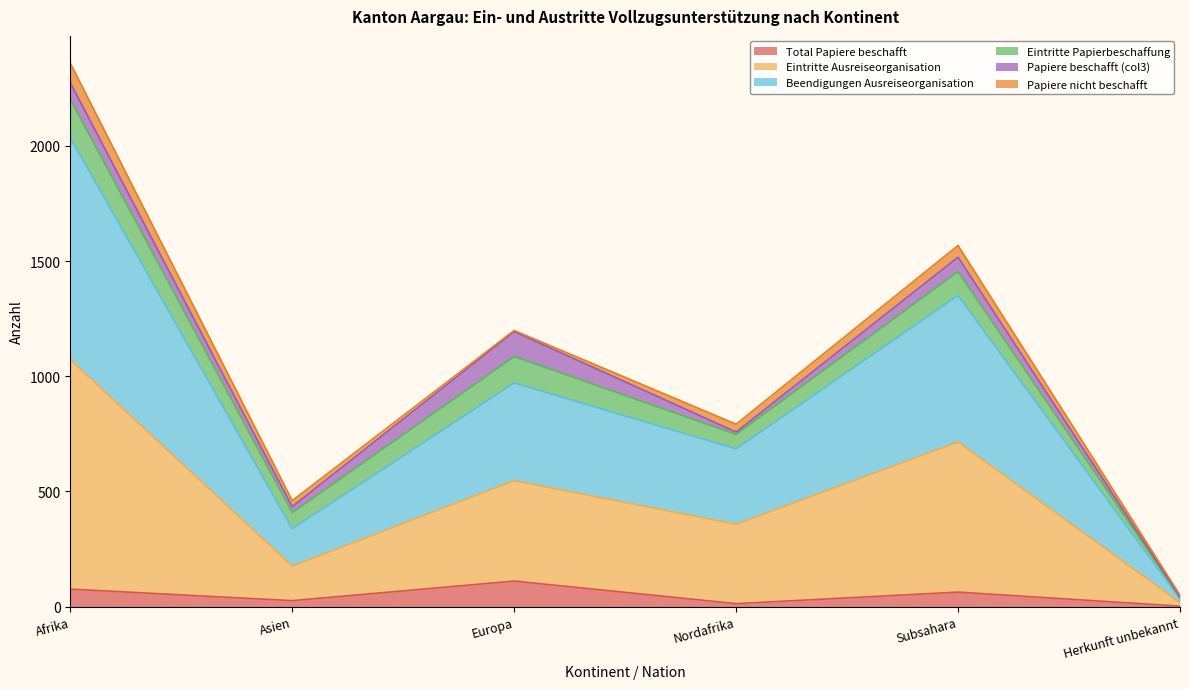

What is the sum of the Total Papiere beschafft values at Afrika and Asien?

102